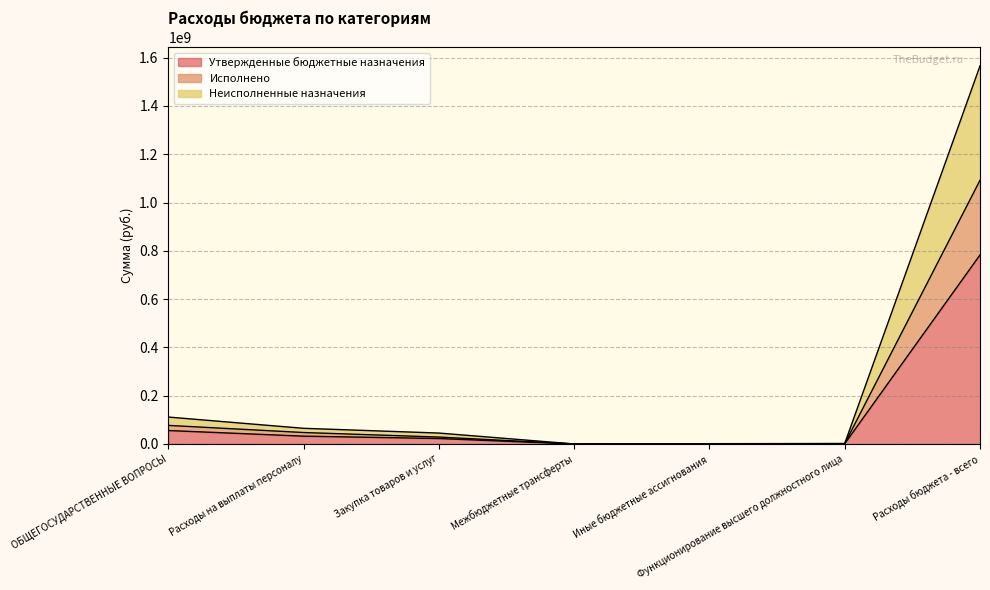

True or false: Утвержденные бюджетные назначения and Исполнено intersect in this chart.

False